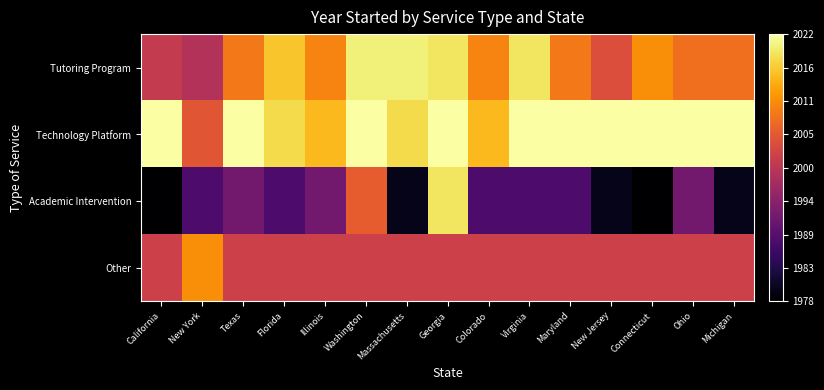

Which series has the largest total across all categories?

Technology Platform